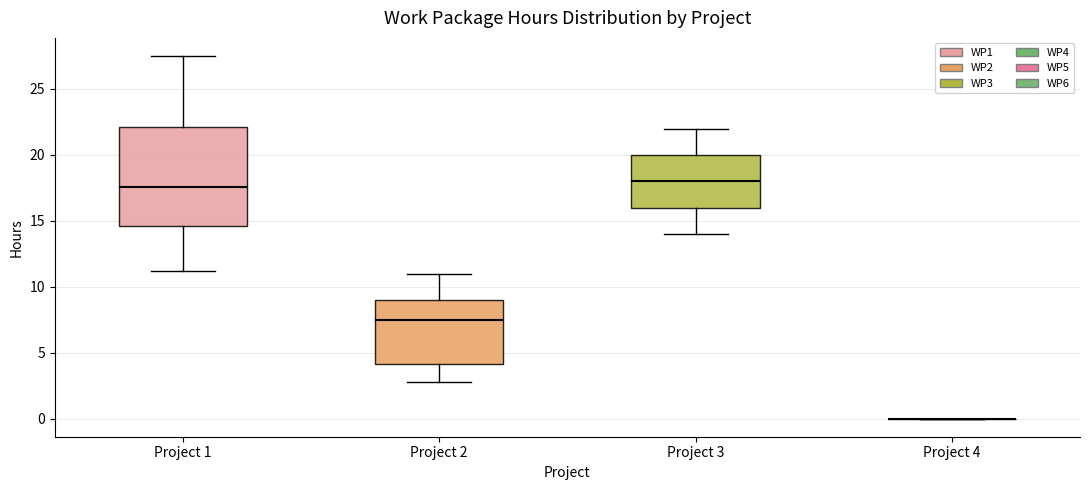

Reading left to right, read every box against the y-axis: the position of its median line, the range the box covers, and the ends of its whiskers. The values are not printed on the chart, so give them approximately, as read against the axis.

Project 1: median 17.5, box 14.5 to 22.0, whiskers 11.0 to 27.5
Project 2: median 7.5, box 4.0 to 9.0, whiskers 3.0 to 11.0
Project 3: median 18.0, box 16.0 to 20.0, whiskers 14.0 to 22.0
Project 4: box collapsed to a line at 0.0, whiskers 0.0 to 0.0